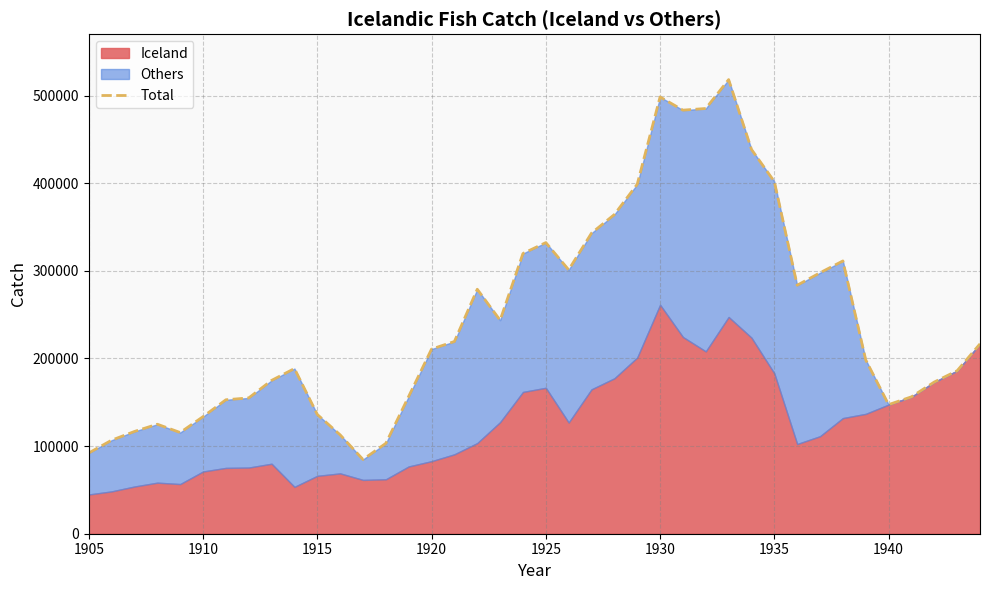

What is the difference between the maximum and minimum values?

433557